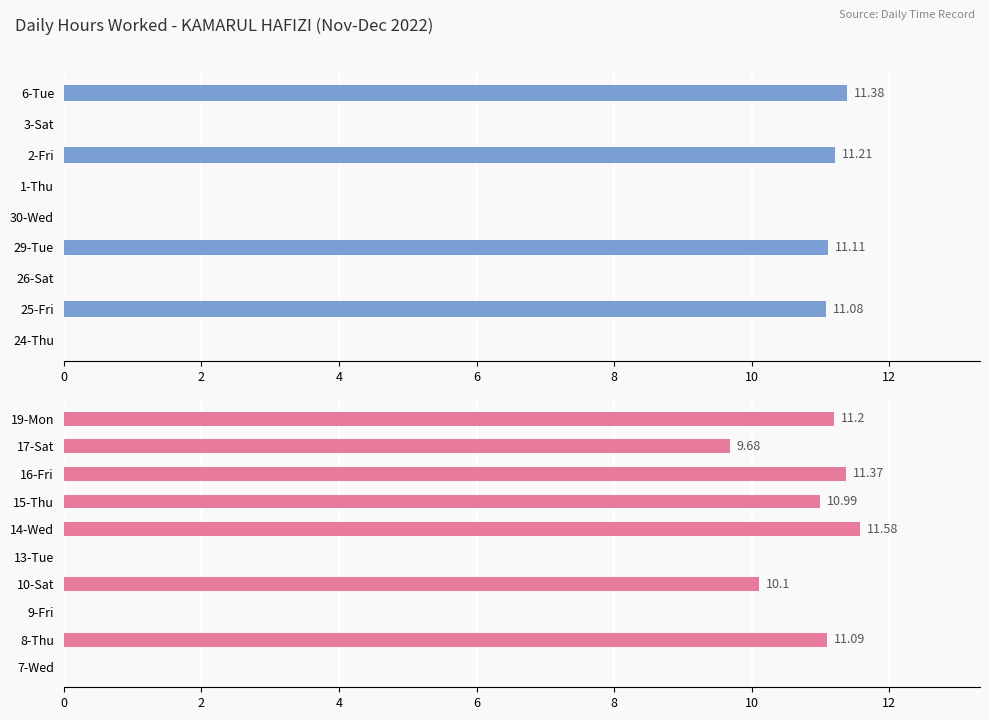

What is the greatest value displayed?

11.6